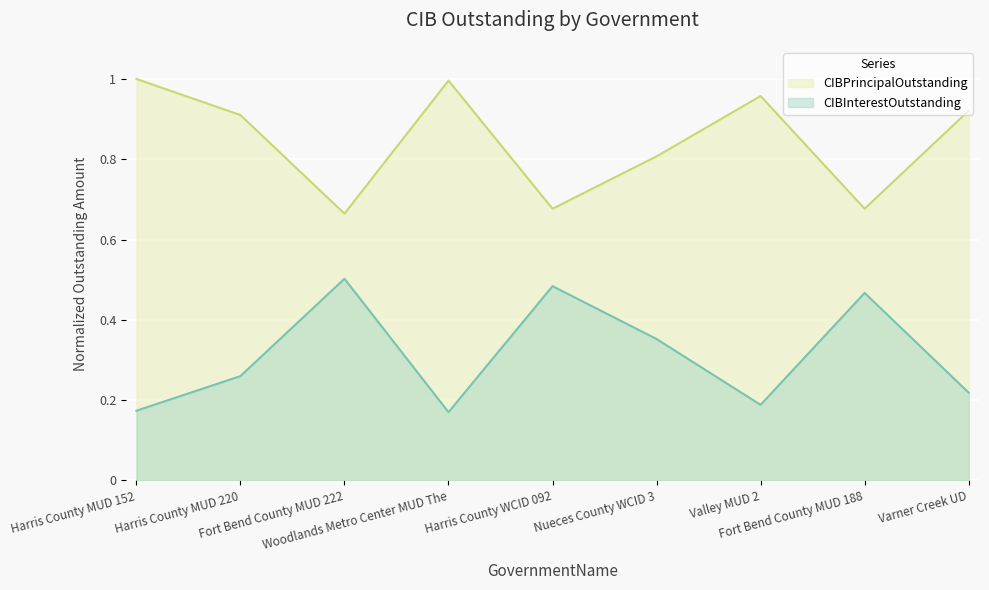

Is it true that CIBPrincipalOutstanding equals 1.0 at Woodlands Metro Center MUD The?

True